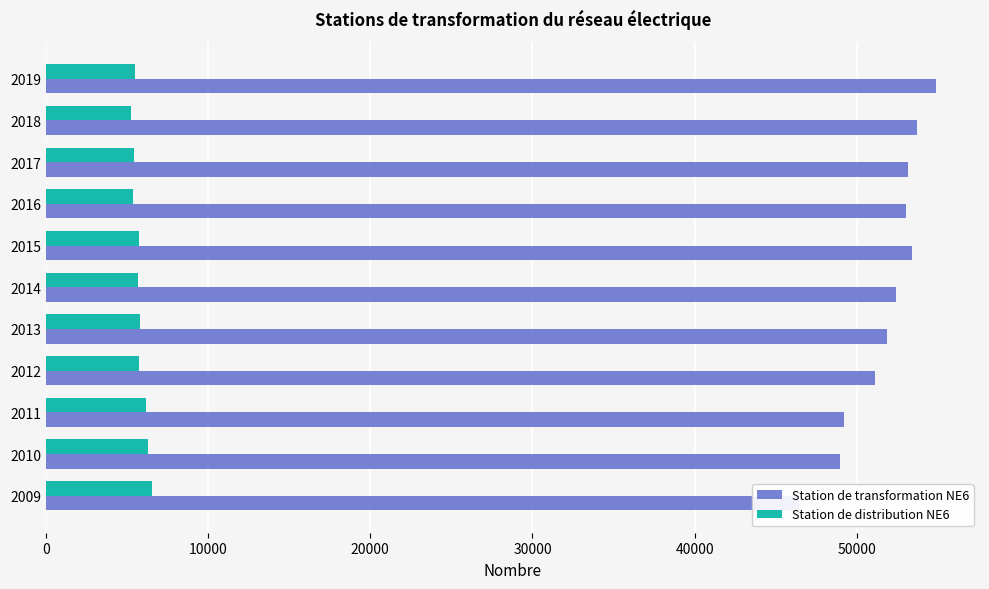

Reading left to right, what are all the values shown in this chart?

Station de transformation NE6: 46419	48985	49190	51100	51862	52425	53405	53024	53144	53730	54850
Station de distribution NE6: 6515	6287	6150	5716	5831	5685	5748	5402	5457	5265	5487